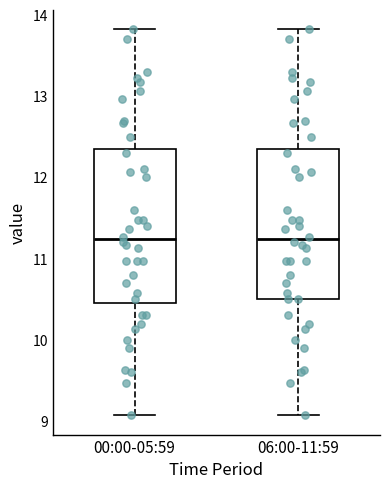

Reading left to right, transcribe this box plot: for each box, give where its median line is, the range the box spans, and where its two whiskers end, as read against the y-axis. The values are not printed on the chart, so give them approximately, as read against the axis.

00:00-05:59: median 11.2, box 10.5 to 12.4, whiskers 9.1 to 13.8
06:00-11:59: median 11.2, box 10.5 to 12.4, whiskers 9.1 to 13.8